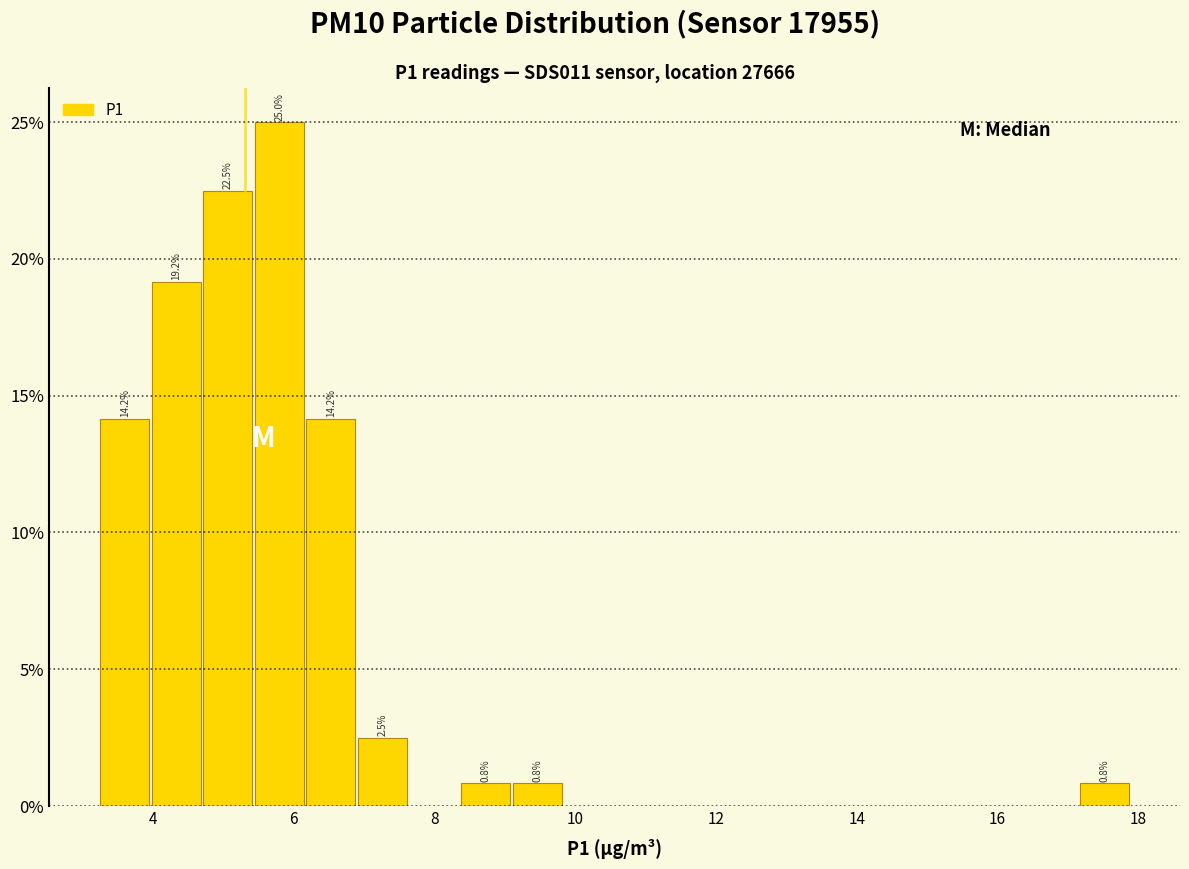

Read against the x-axis, roughly where is the centre of the tallest bar?

5.8